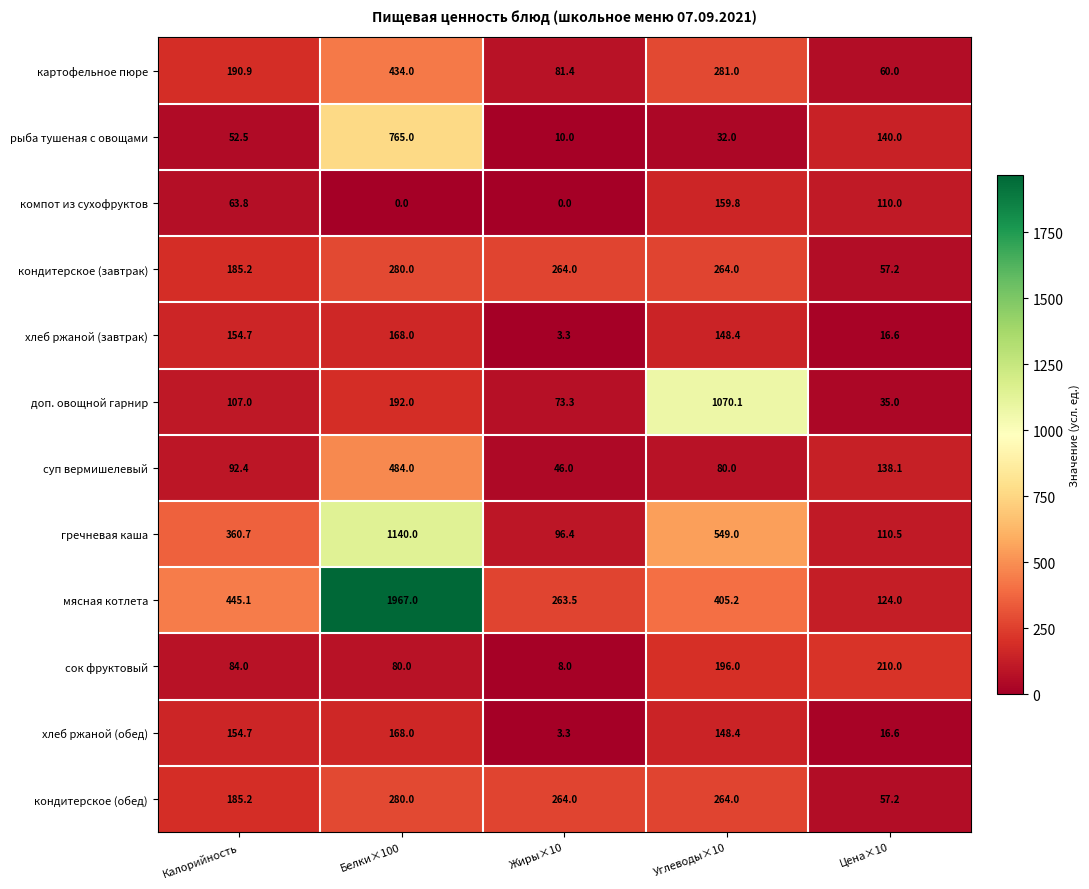

Which series has the largest range (max minus min)?

мясная котлета